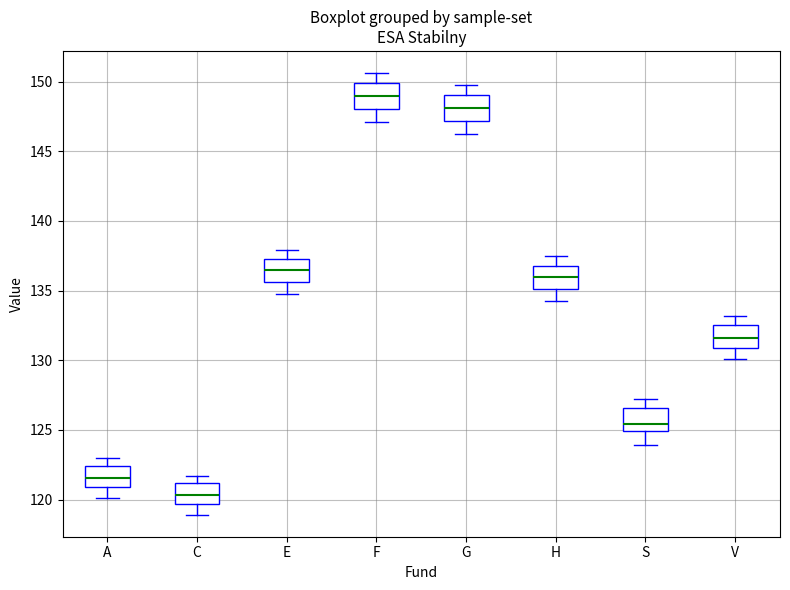

Where does the lower whisker of the box for F end on the y-axis? The values are not printed on the chart, so give them approximately, as read against the axis.

147.0